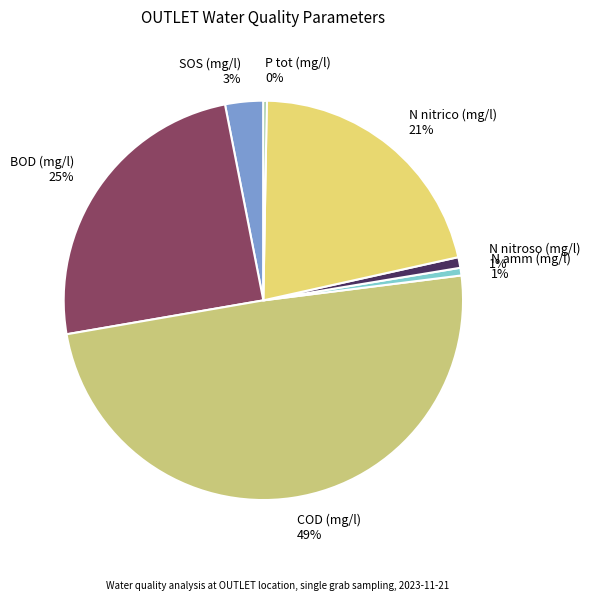

Combined, do N amm (mg/l) and BOD (mg/l) account for over 50%?

No